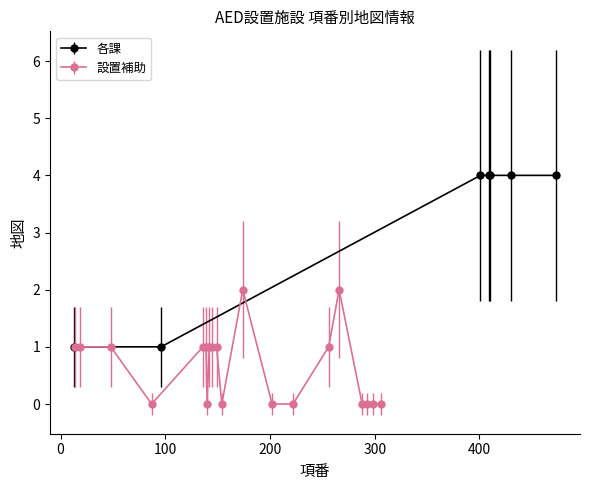

Count the values in the range 1 to 4.

7